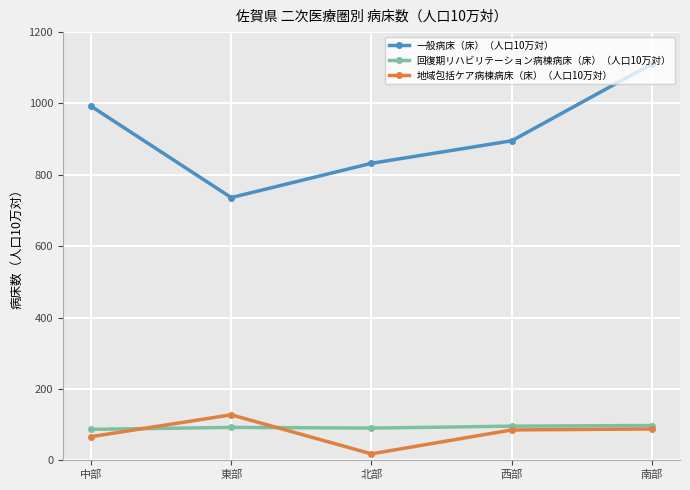

List the series in order of their peak value, highest first.

一般病床（床）（人口10万対）, 地域包括ケア病棟病床（床）（人口10万対）, 回復期リハビリテーション病棟病床（床）（人口10万対）